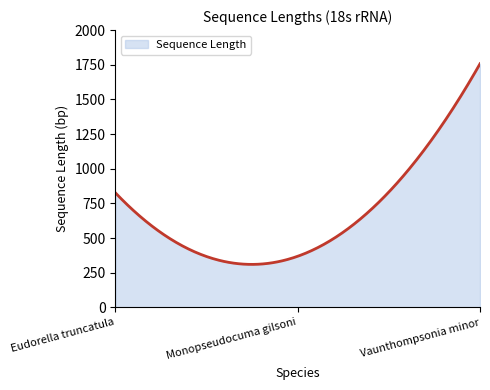

What is the difference between the maximum and minimum values?

1446.6